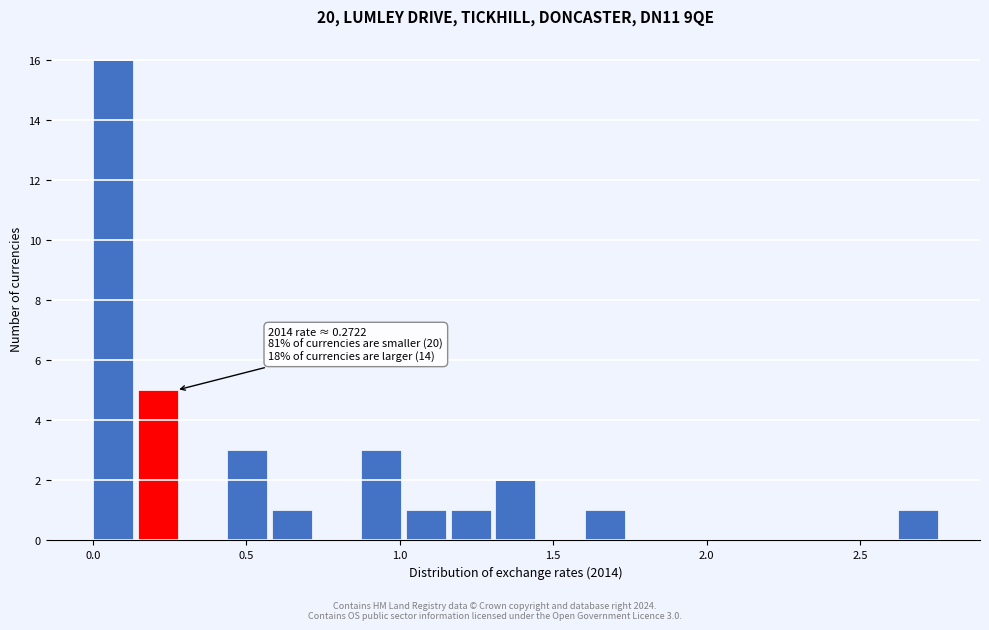

Around what value on the x-axis is the tallest bar? Give the approximate position of its centre, as read against the axis.

0.05